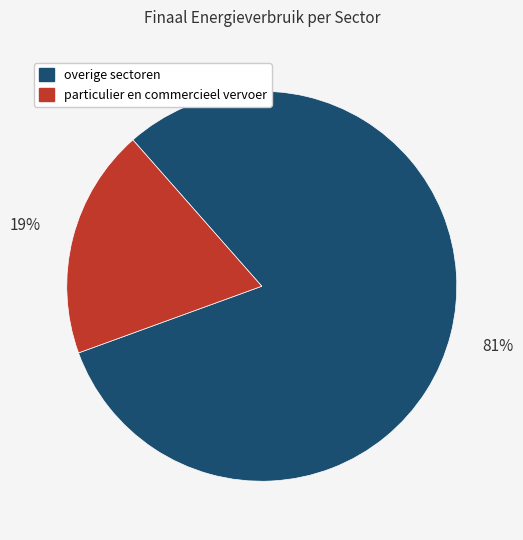

To the nearest percent, what is the average slice percentage?

50%